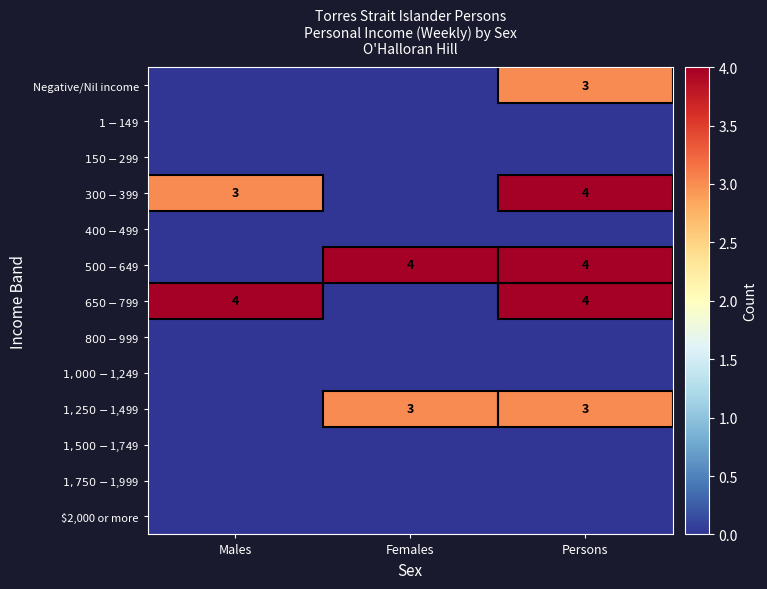

Which has a higher value, Males or Persons?

Persons